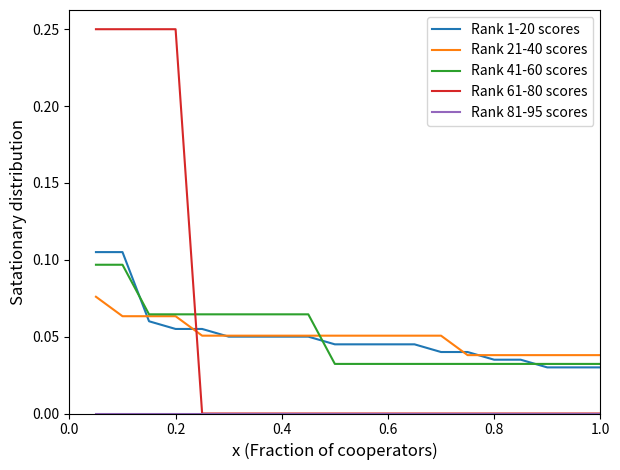

How many distinct data groups are displayed?

5